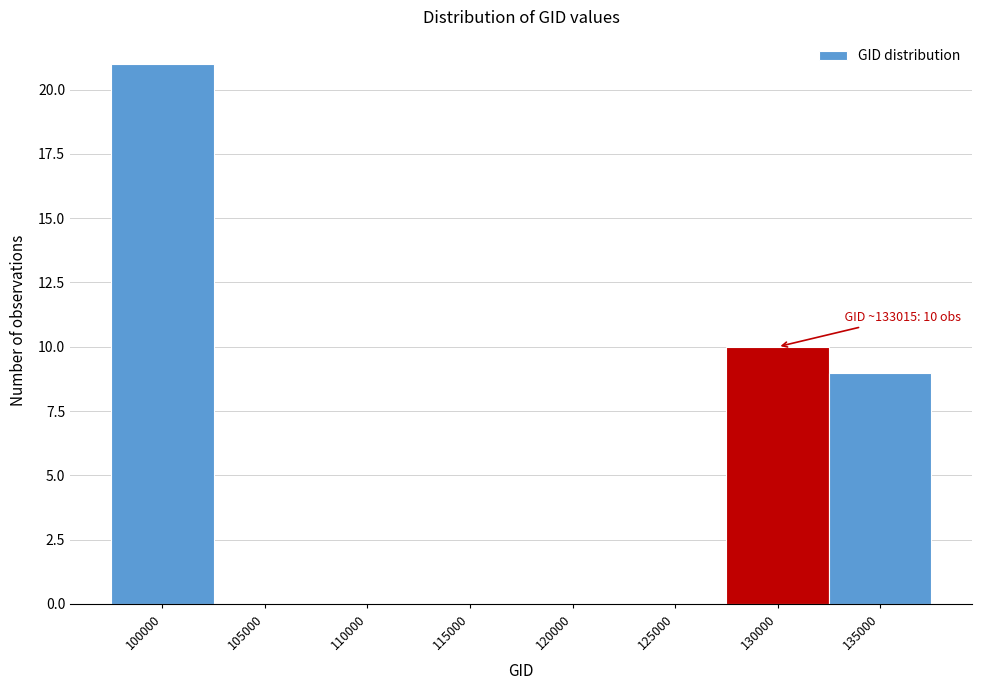

Reading left to right, what are all the values shown in this chart?

100000=21	105000=0	110000=0	115000=0	120000=0	125000=0	130000=10	135000=9